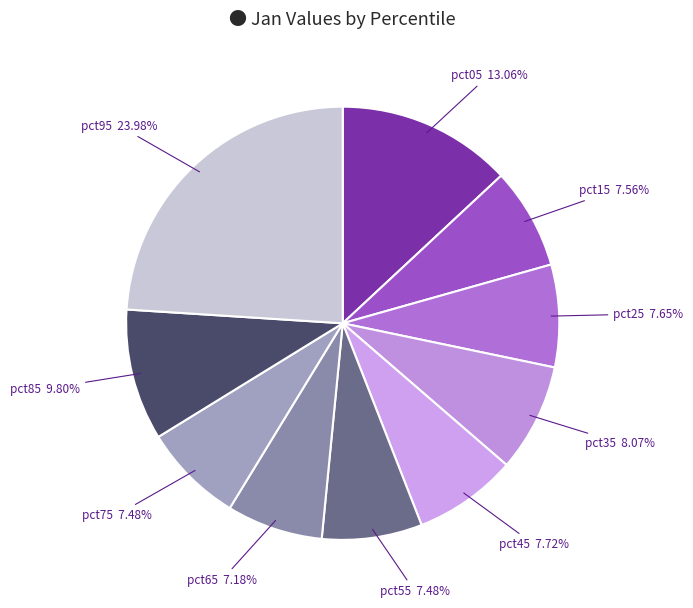

What is the largest slice in the pie chart?

pct95